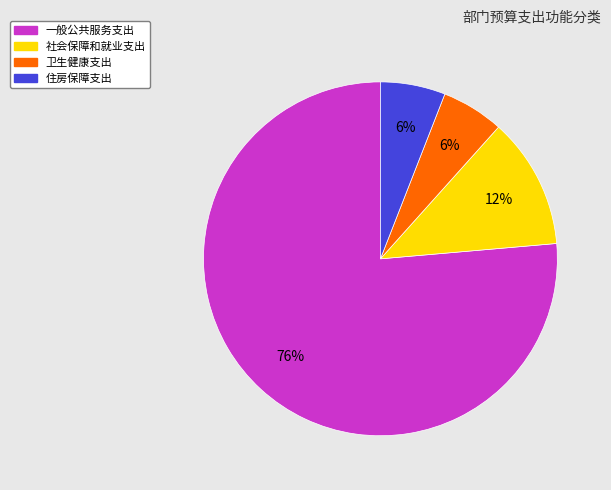

What is the majority slice?

一般公共服务支出